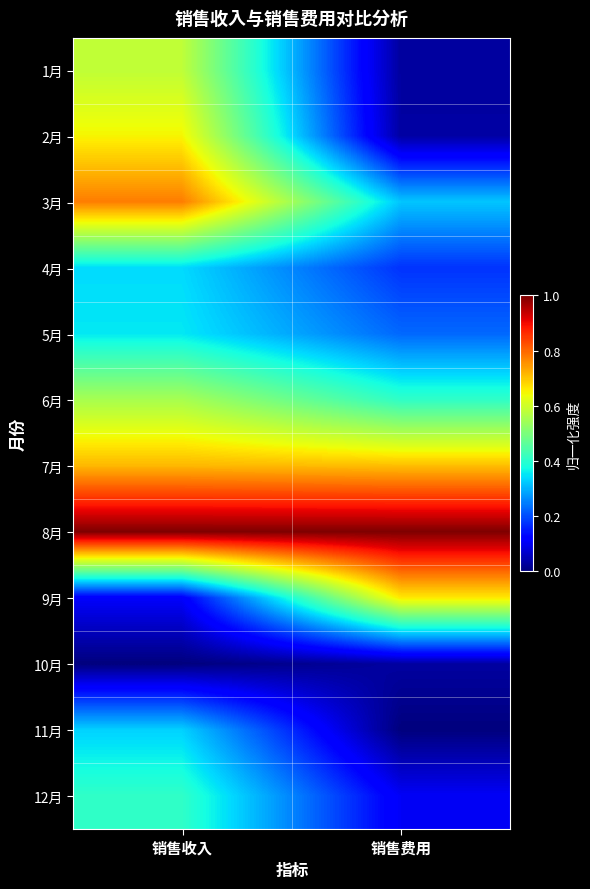

At 销售收入, list the series in order from largest to smallest.

8月, 3月, 7月, 2月, 1月, 6月, 12月, 5月, 4月, 11月, 9月, 10月